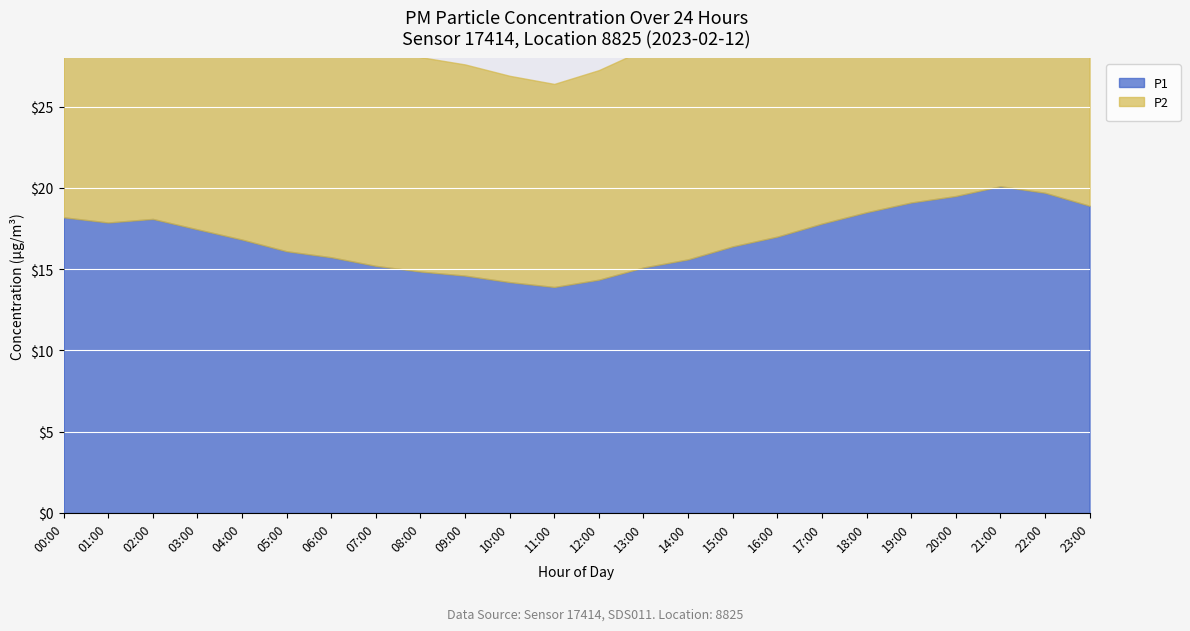

Which series has the largest total across all categories?

P1